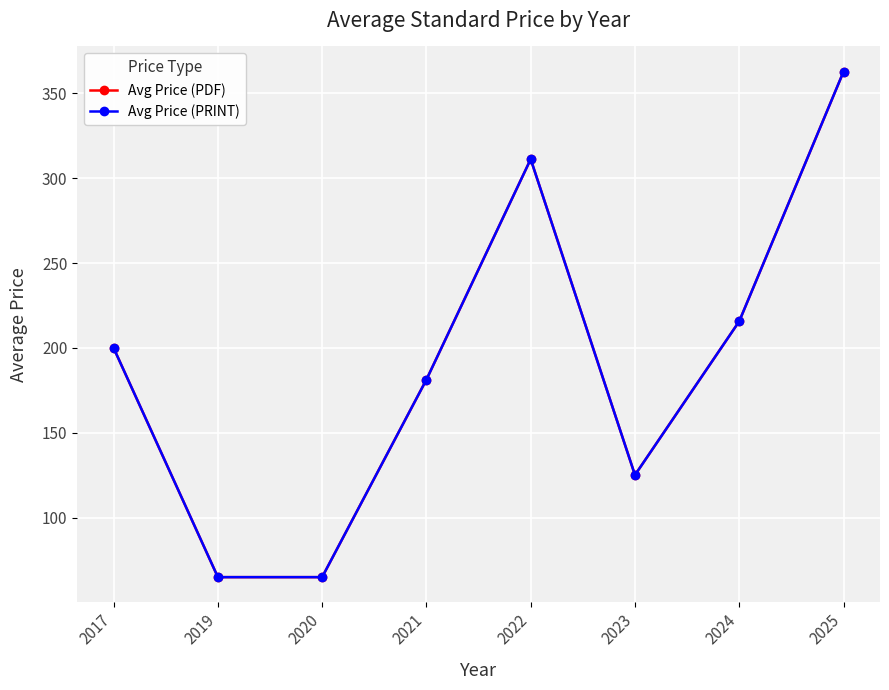

Does the chart have visible grid lines?

Yes